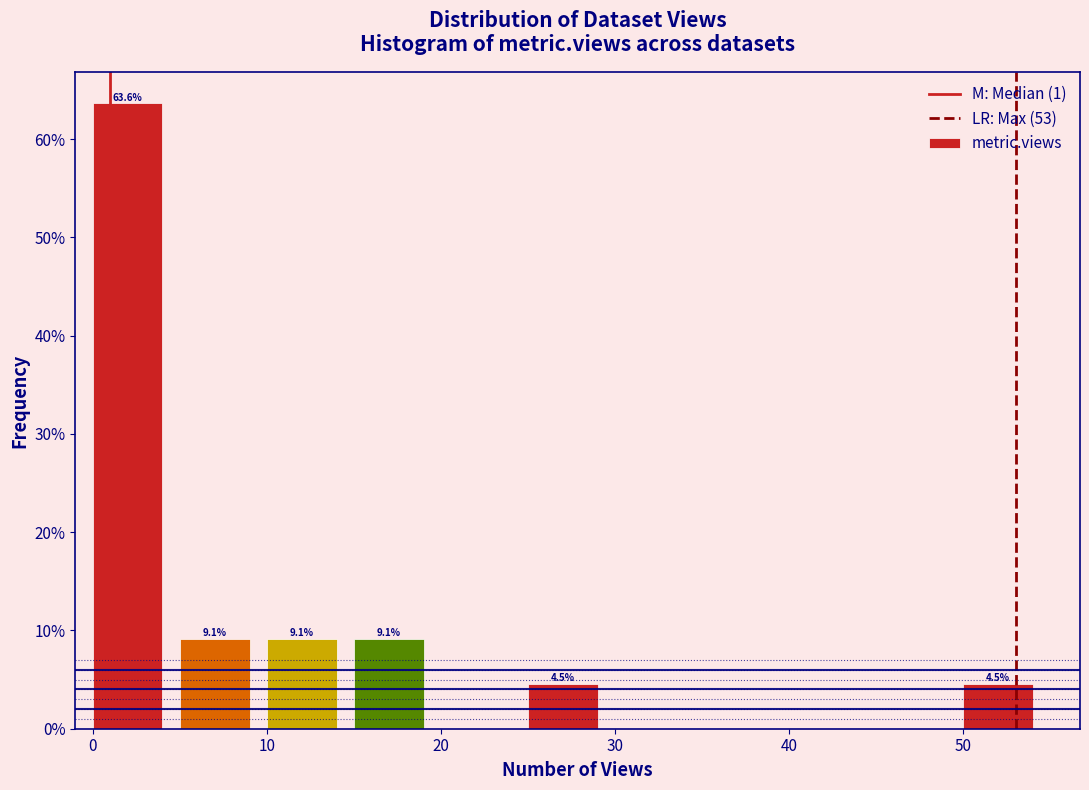

Which range on the x-axis has the tallest bar?

0 to 5